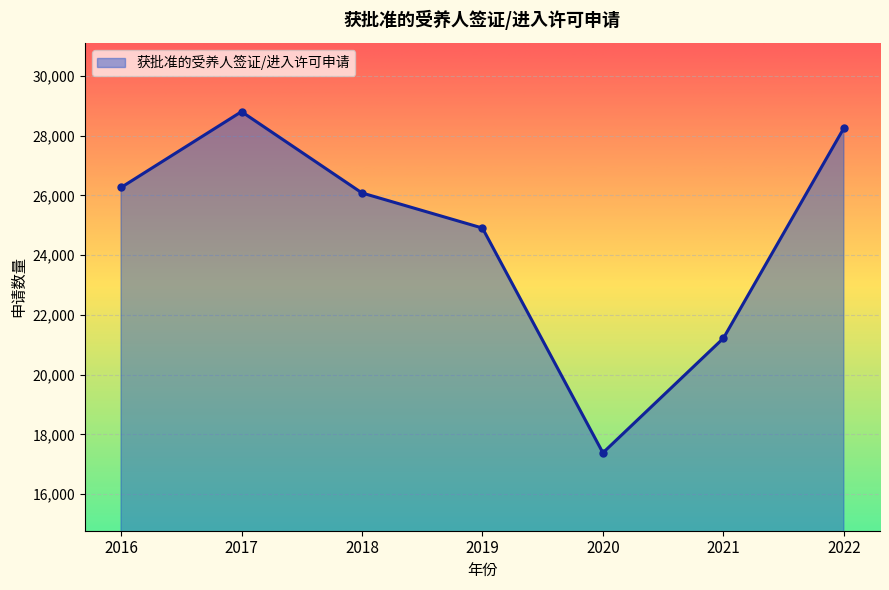

How many points are higher than both their immediate neighbors (excluding endpoints)?

1